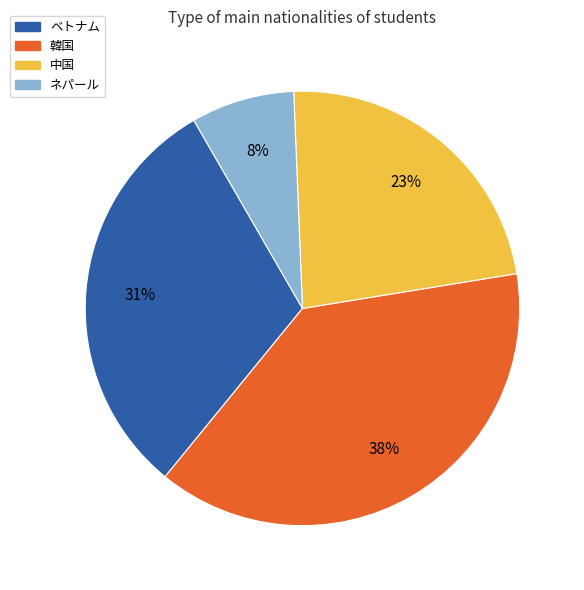

Which has a higher value, ネパール or 韓国?

韓国